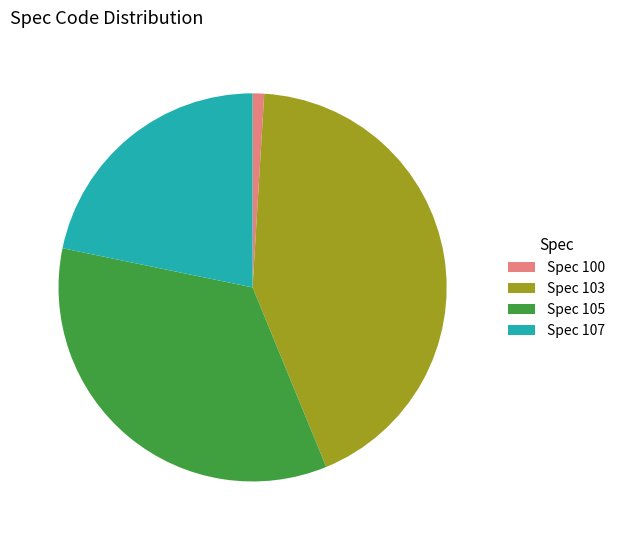

Is the sum of Spec 100 and Spec 103 greater than half?

No